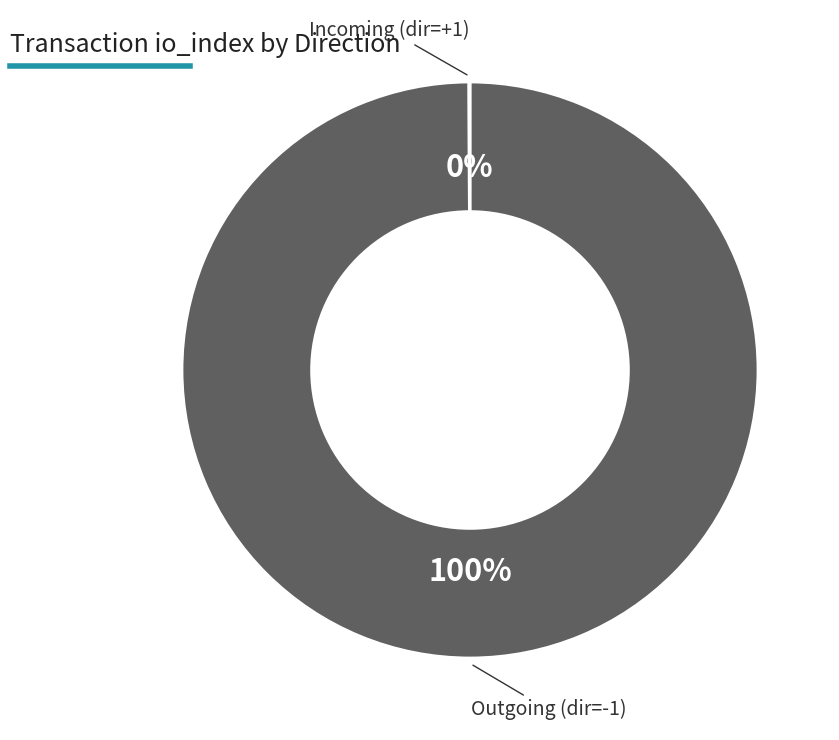

To the nearest percent, what is the average slice percentage?

50%